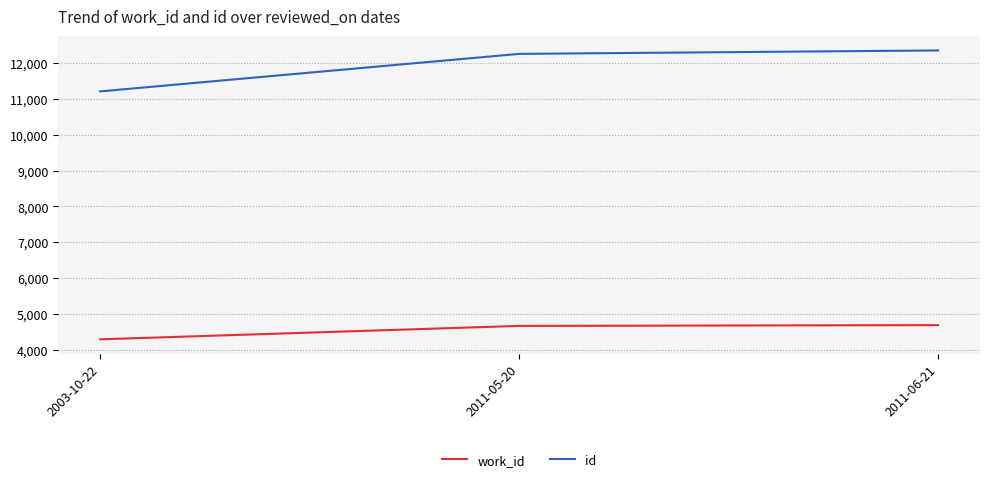

What is the smallest value displayed?

4288